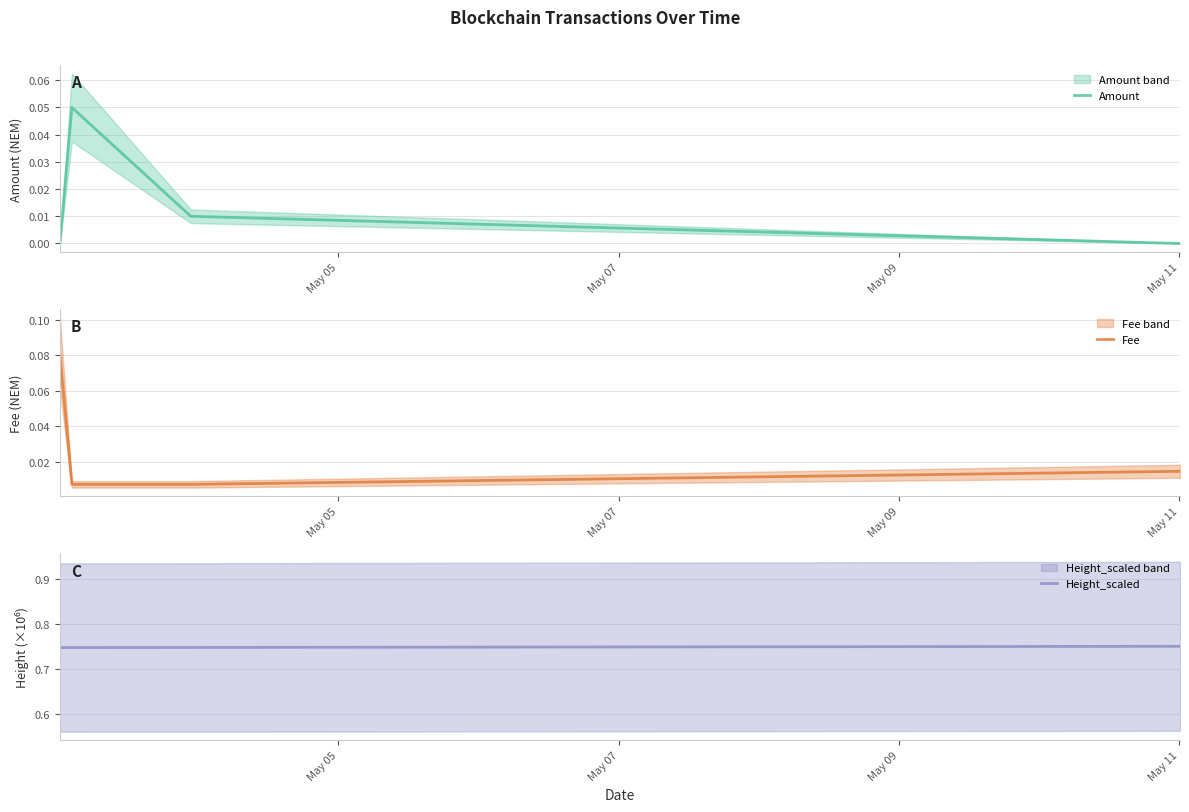

True or false: Height_scaled has more than 1 points higher than both neighbors.

False